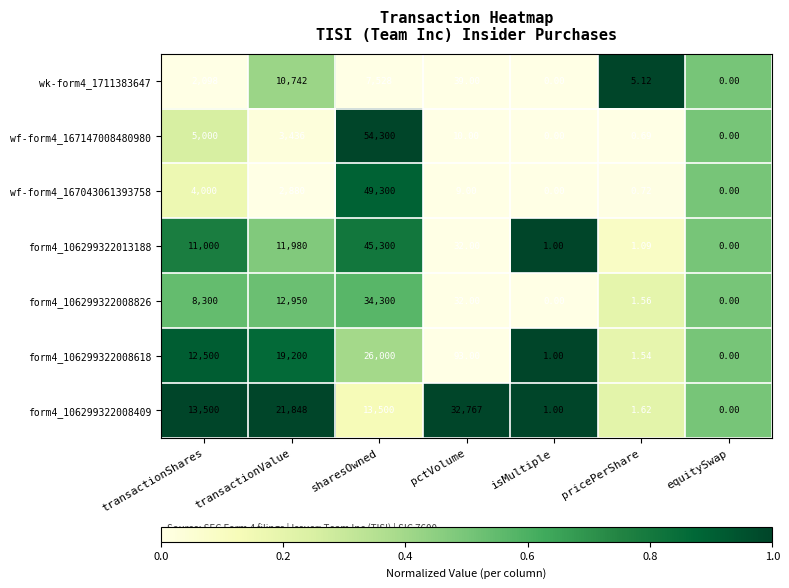

At which label does form4_106299322008618 reach its peak?

sharesOwned